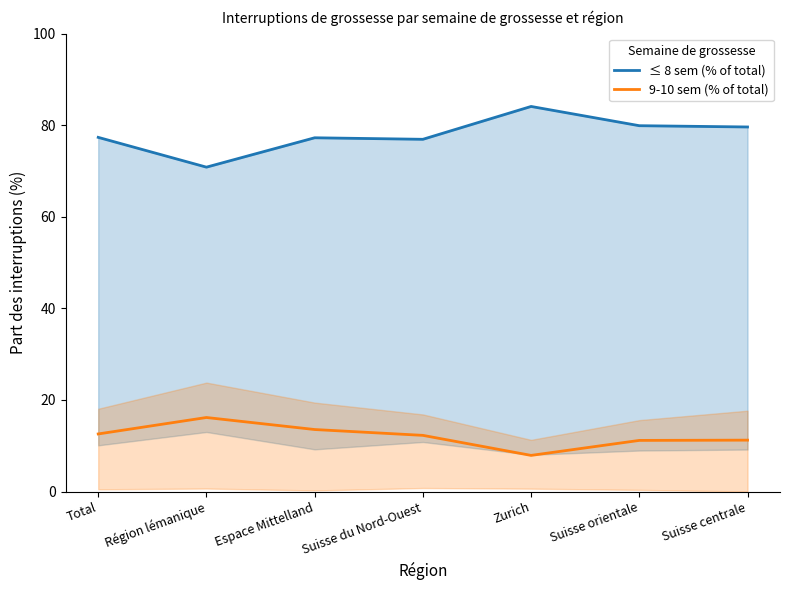

At which category does the chart reach its peak across all series?

Zurich